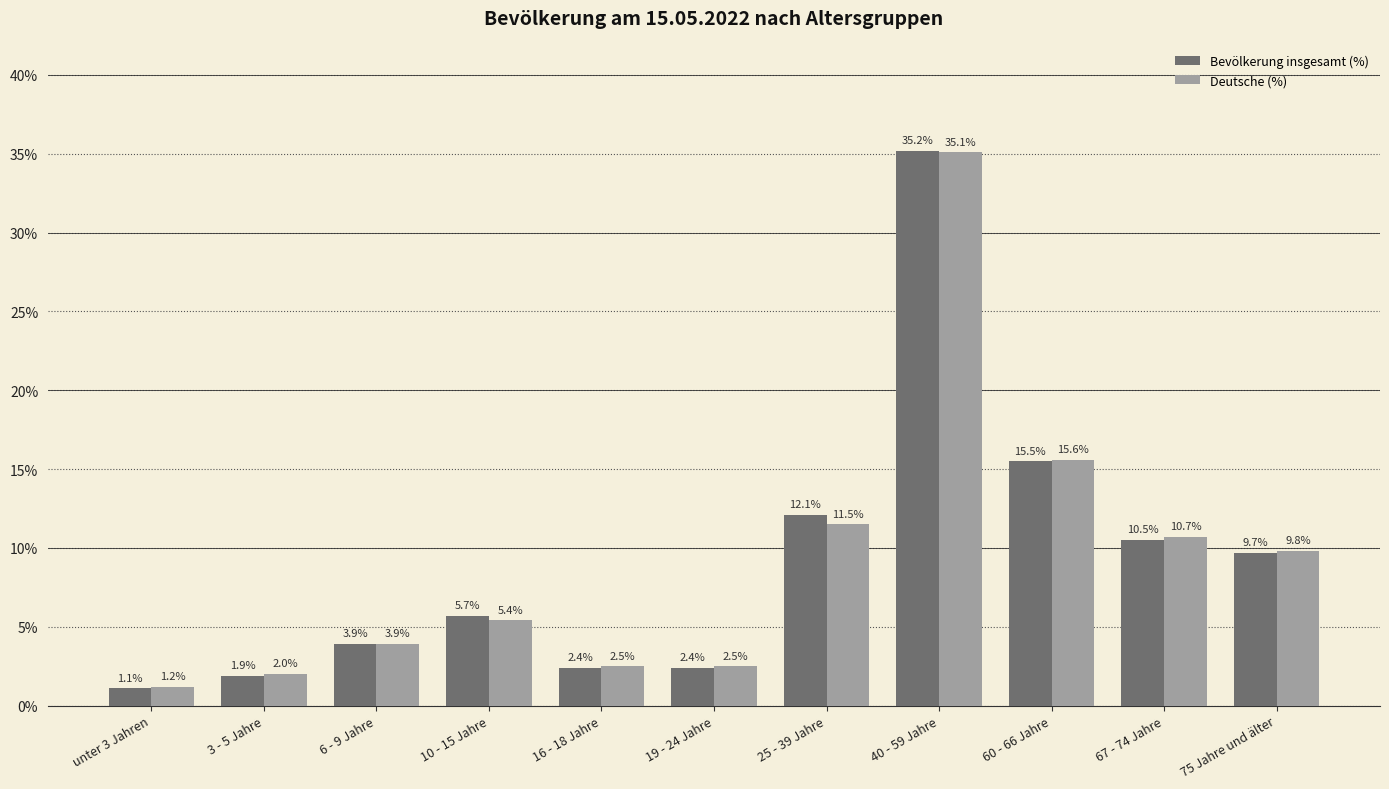

How many bars are there in each group?

2